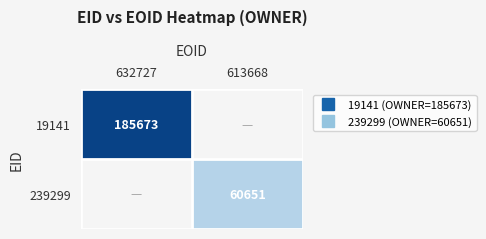

Which has a higher value, 613668 or 632727?

632727